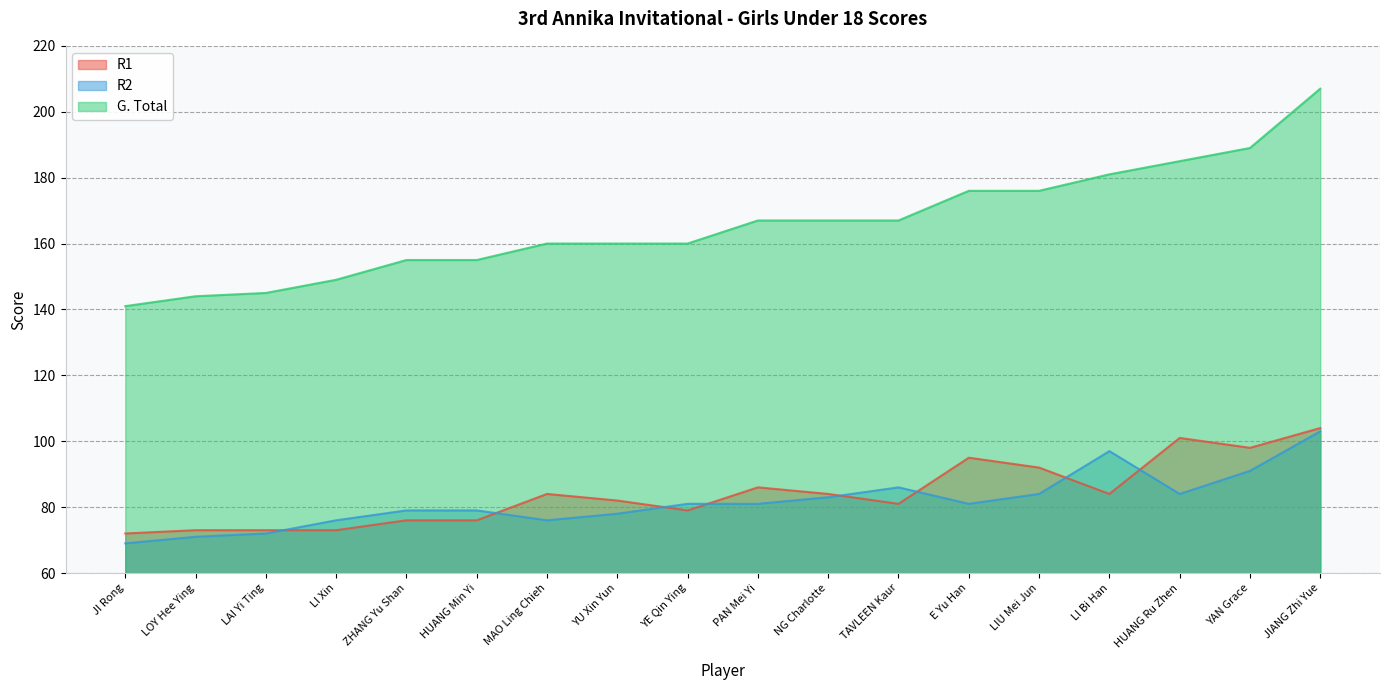

At which label does G. Total reach its peak?

JIANG Zhi Yue